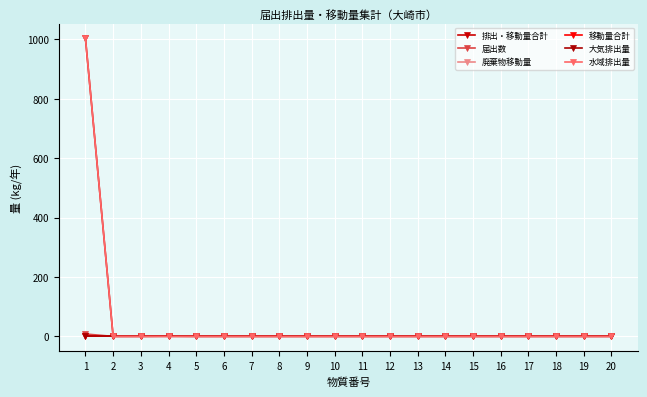

Does the chart have visible grid lines?

Yes